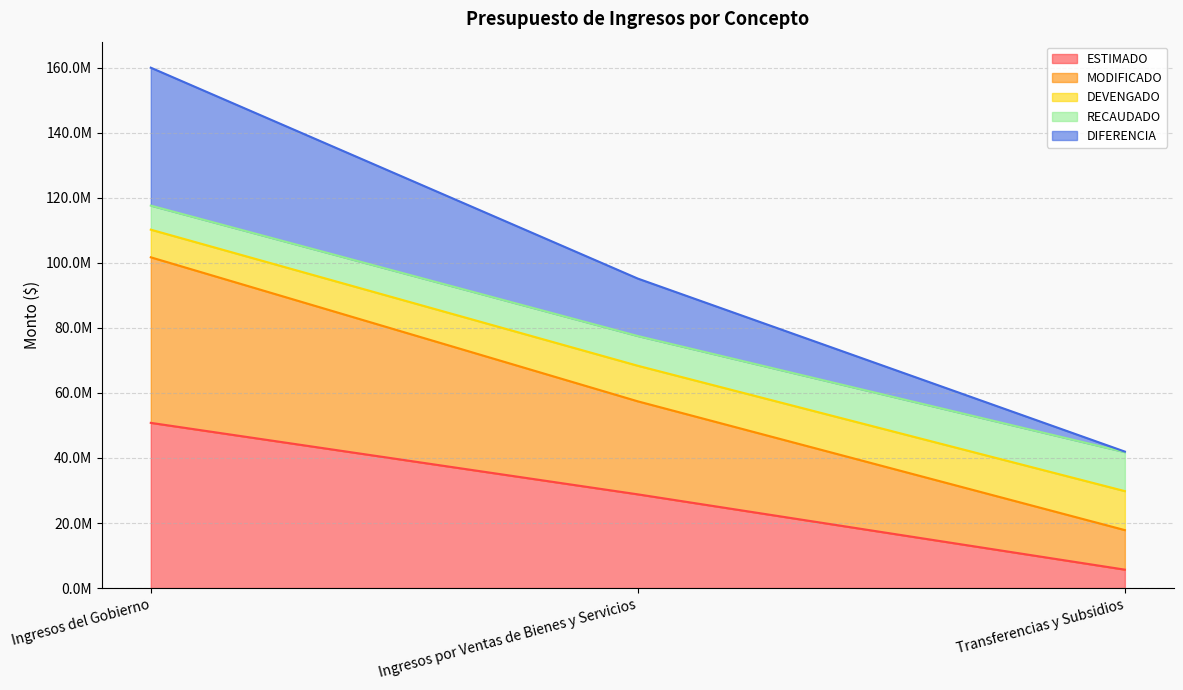

What are all the series names shown in the legend?

ESTIMADO, MODIFICADO, DEVENGADO, RECAUDADO, DIFERENCIA